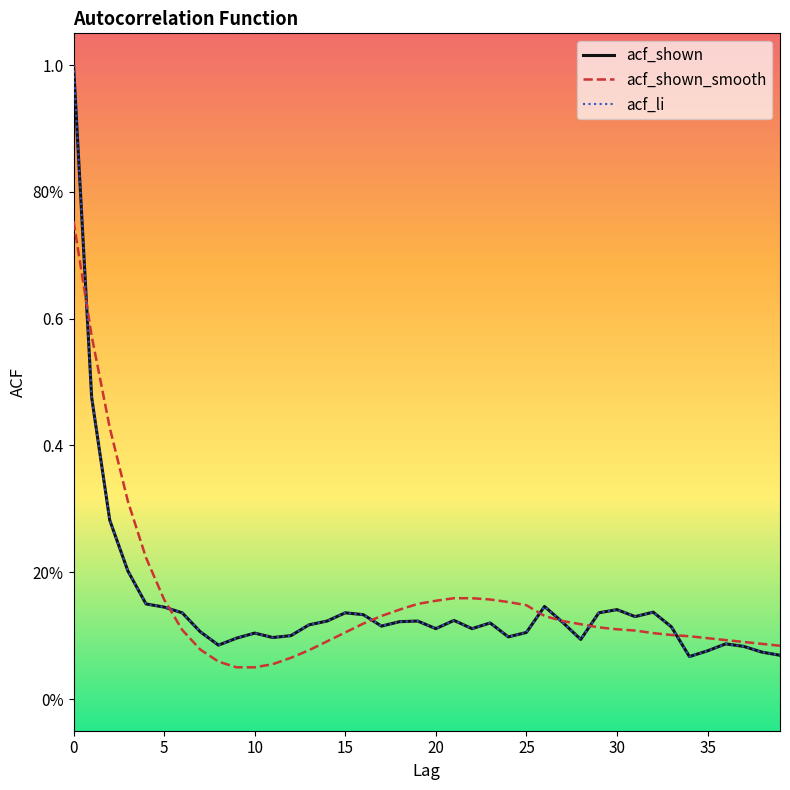

True or false: acf_shown_smooth and acf_li intersect in this chart.

True